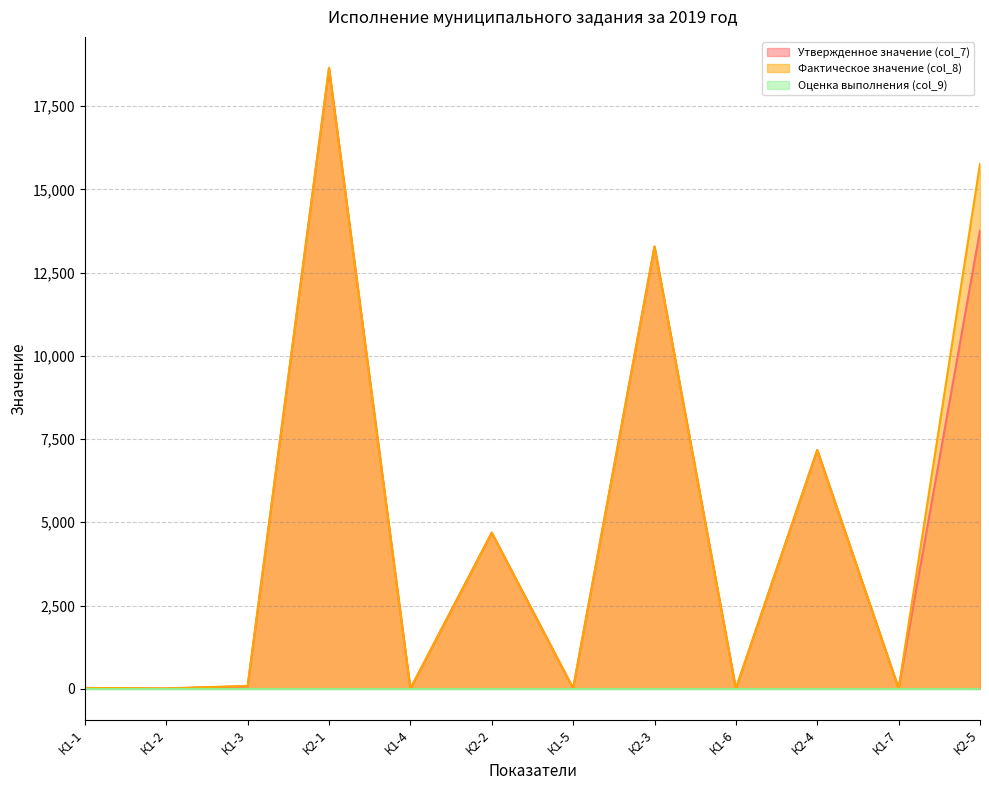

Does the chart display data point markers on the line(s)?

No